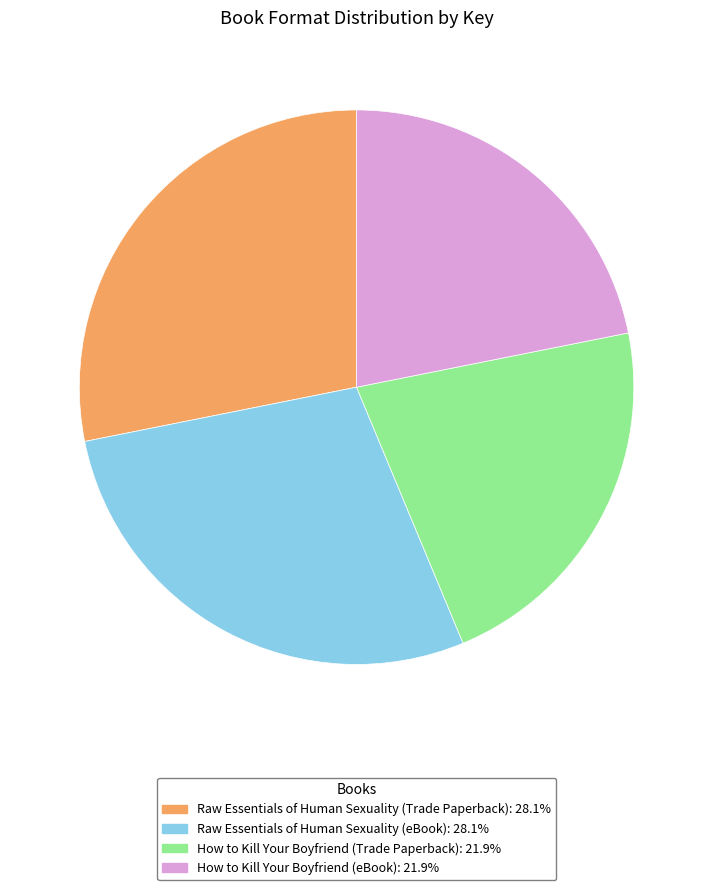

Approximately how many times larger is the value at How to Kill Your Boyfriend (Trade Paperback): 21.9% compared to Raw Essentials of Human Sexuality (eBook): 28.1%?

0.8